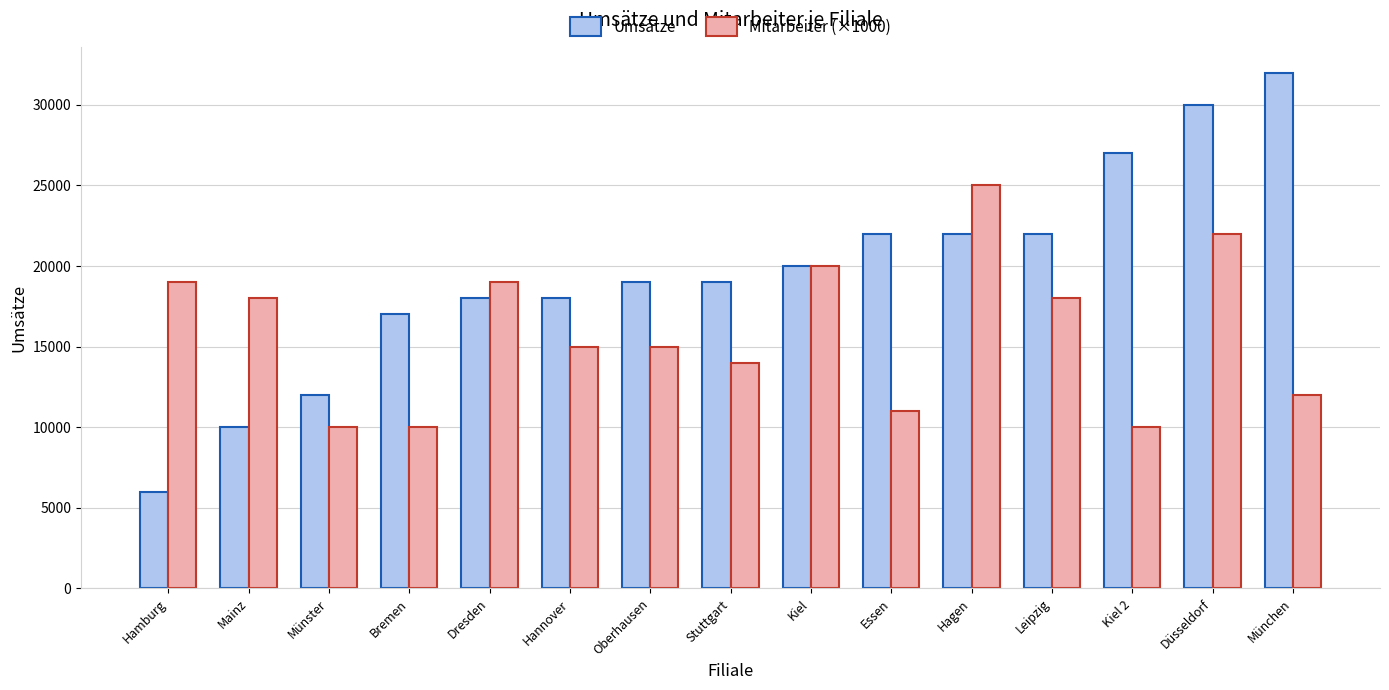

True or false: Mitarbeiter (×1000) has a value of 11000 at Essen.

True